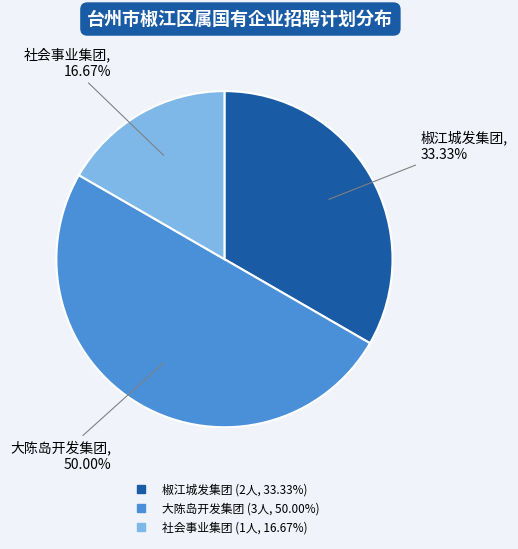

What is the smallest slice in the pie chart?

台州市椒江区社会事业发展集团有限公司